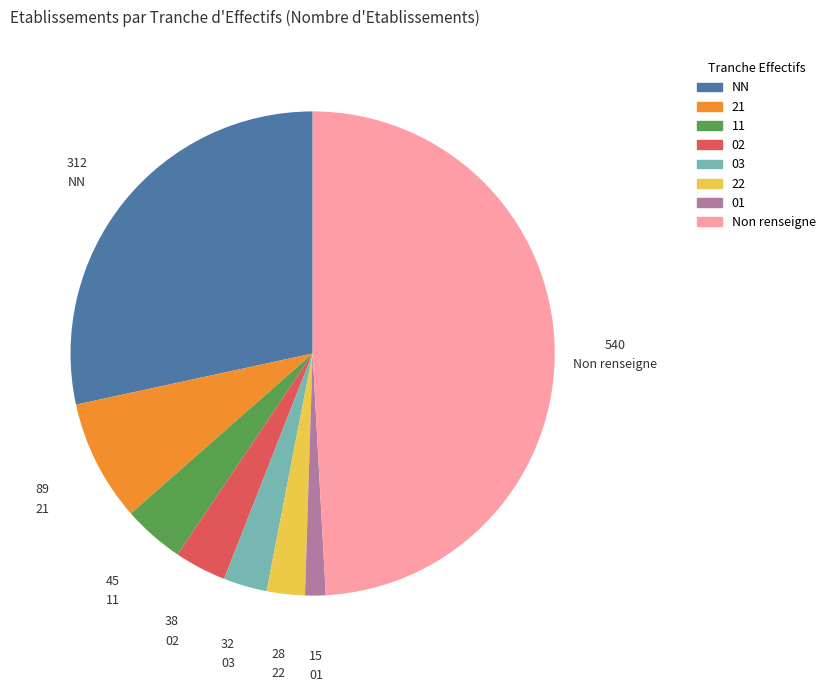

Is there a majority slice in this chart?

No